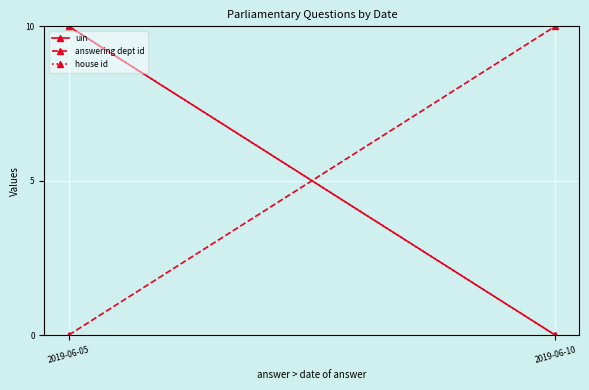

Reading left to right, list all the values displayed in this chart.

uin: 2019-06-05=10	2019-06-10=0
answering dept id: 2019-06-05=0	2019-06-10=10
house id: 2019-06-05=10	2019-06-10=0